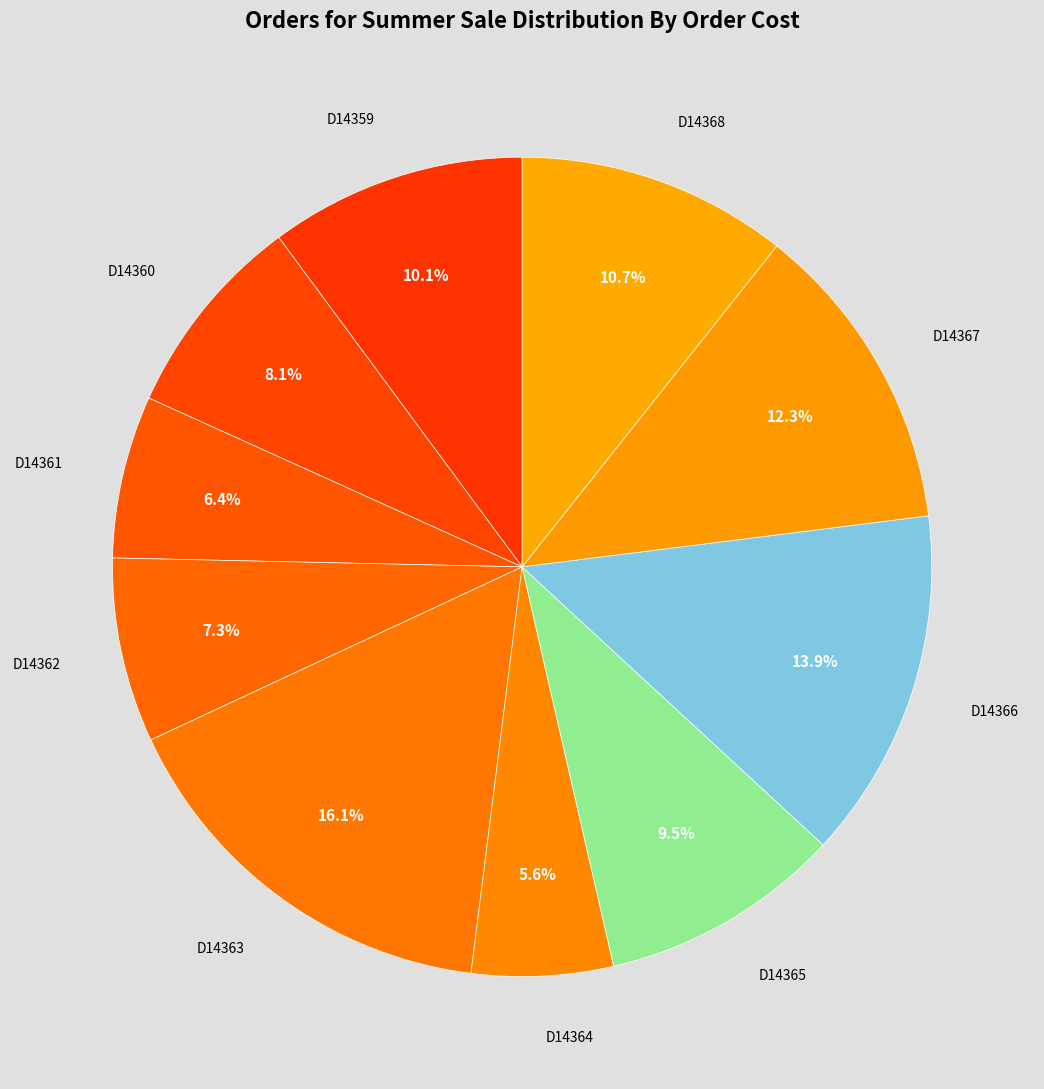

What is the smallest slice in the pie chart?

D14364